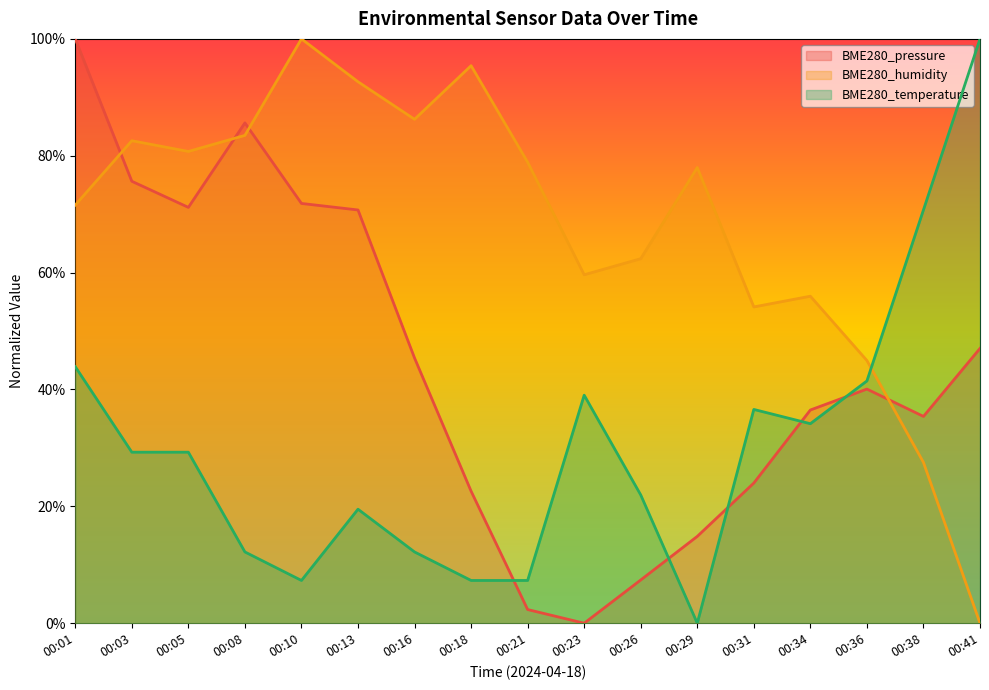

What is the maximum value for BME280_temperature?

1.0